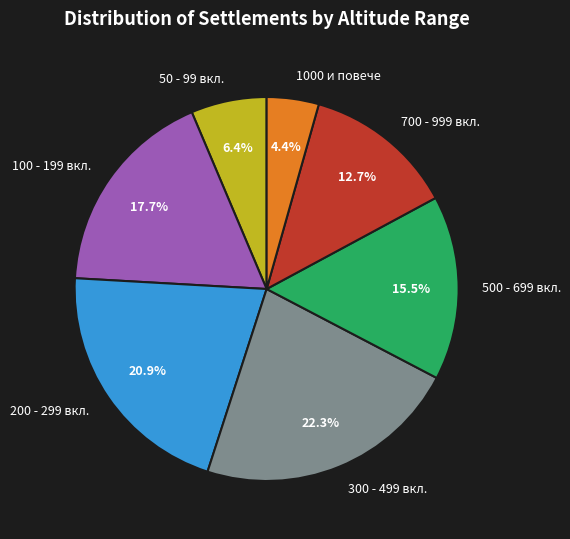

How many segments does this pie chart have?

7